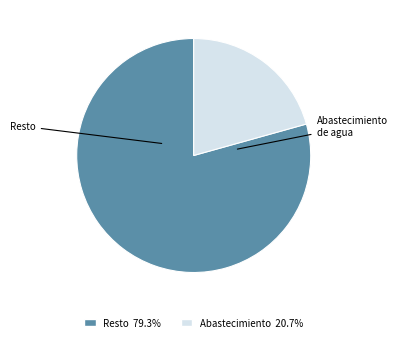

Is there any slice that represents more than half of the pie?

Yes